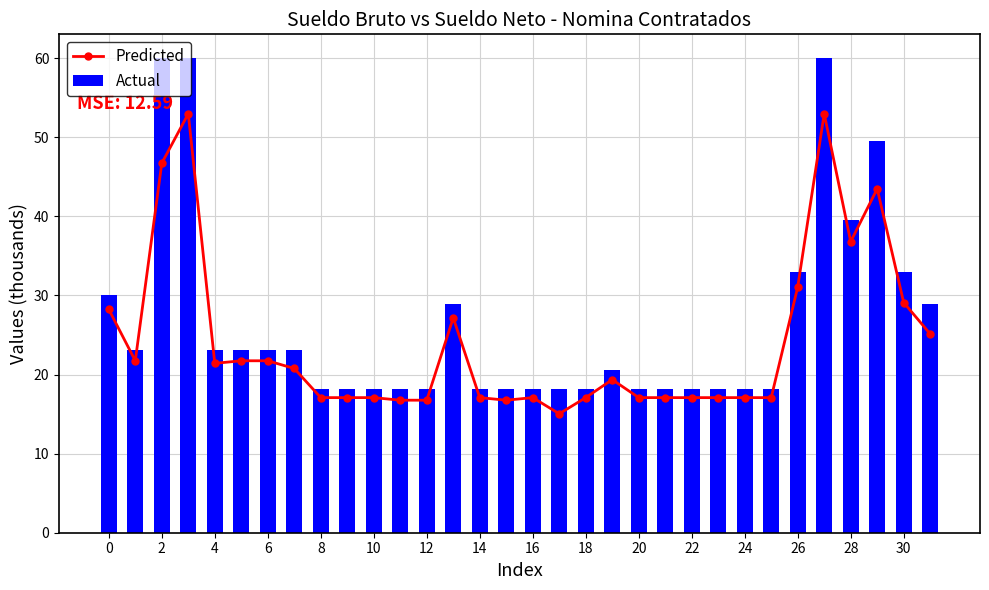

Between 19 and 25, which series saw the biggest shift?

Actual